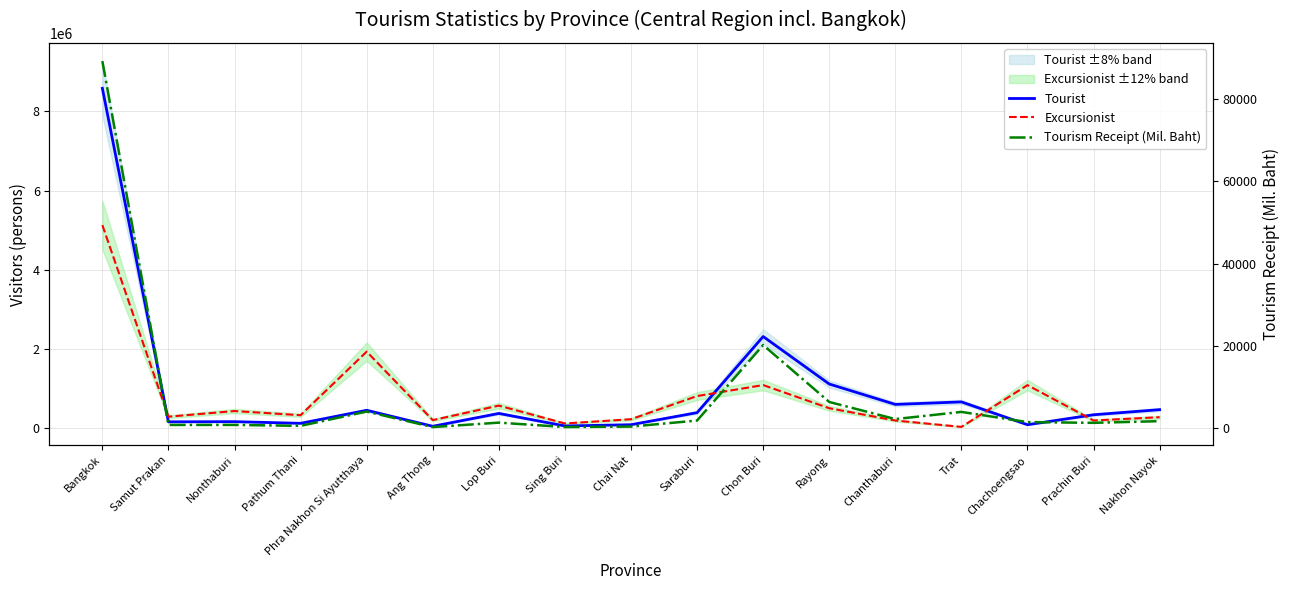

True or false: Tourist and Tourism Receipt (Mil. Baht) cross at least once.

False